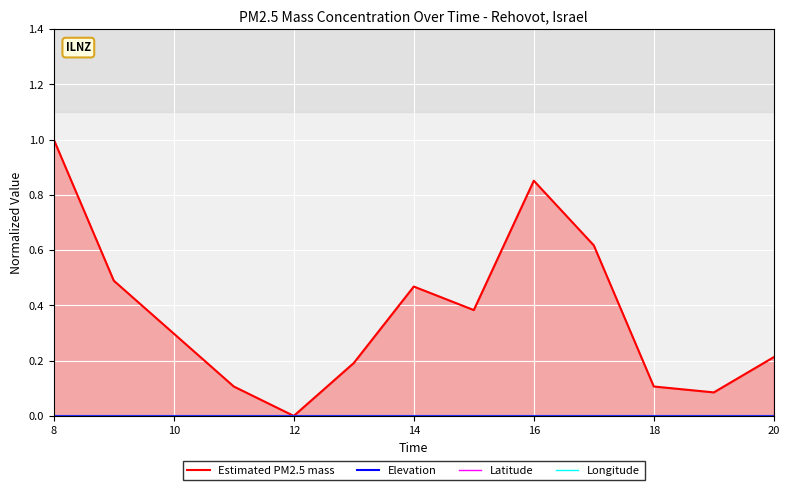

True or false: Longitude and Elevation cross at least once.

False